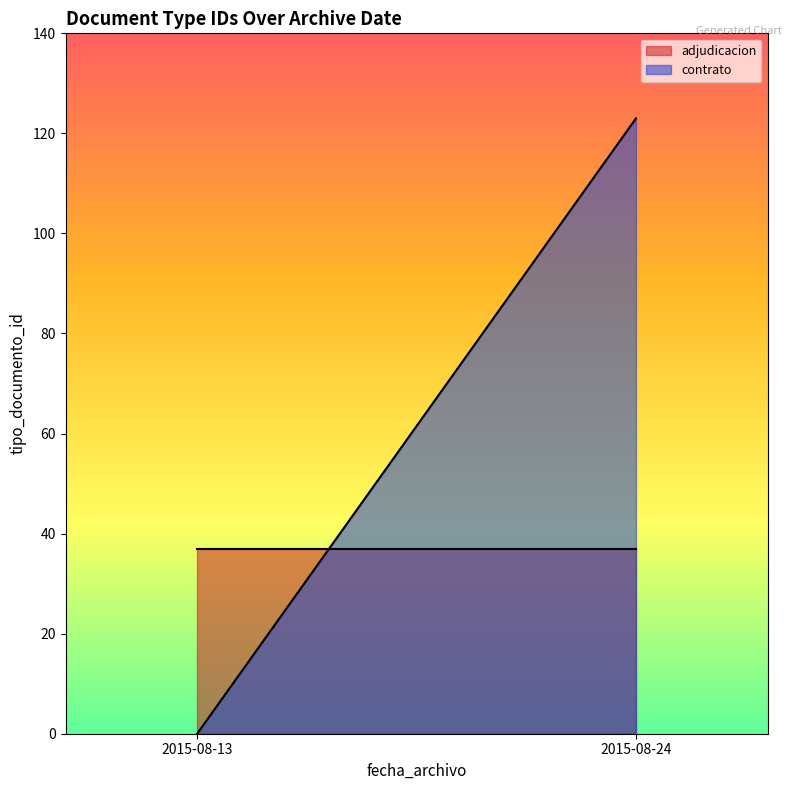

What is the average value of the adjudicacion series?

37